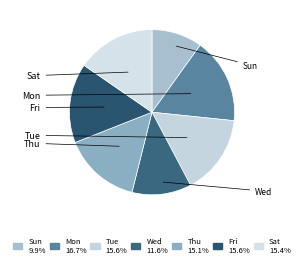

How many segments does this pie chart have?

7